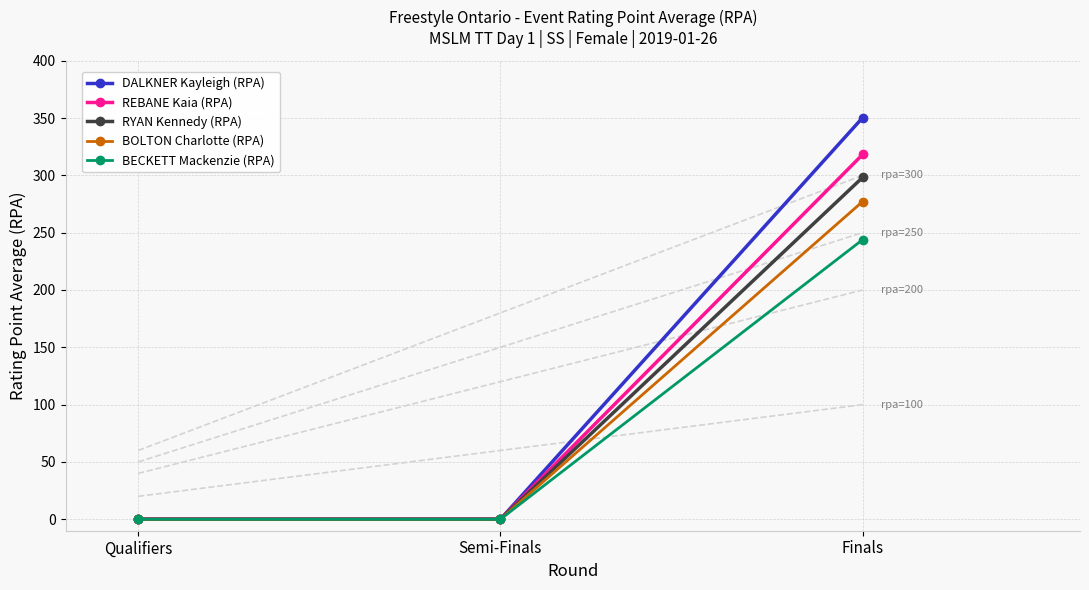

Which label corresponds to the largest value in the chart?

Finals